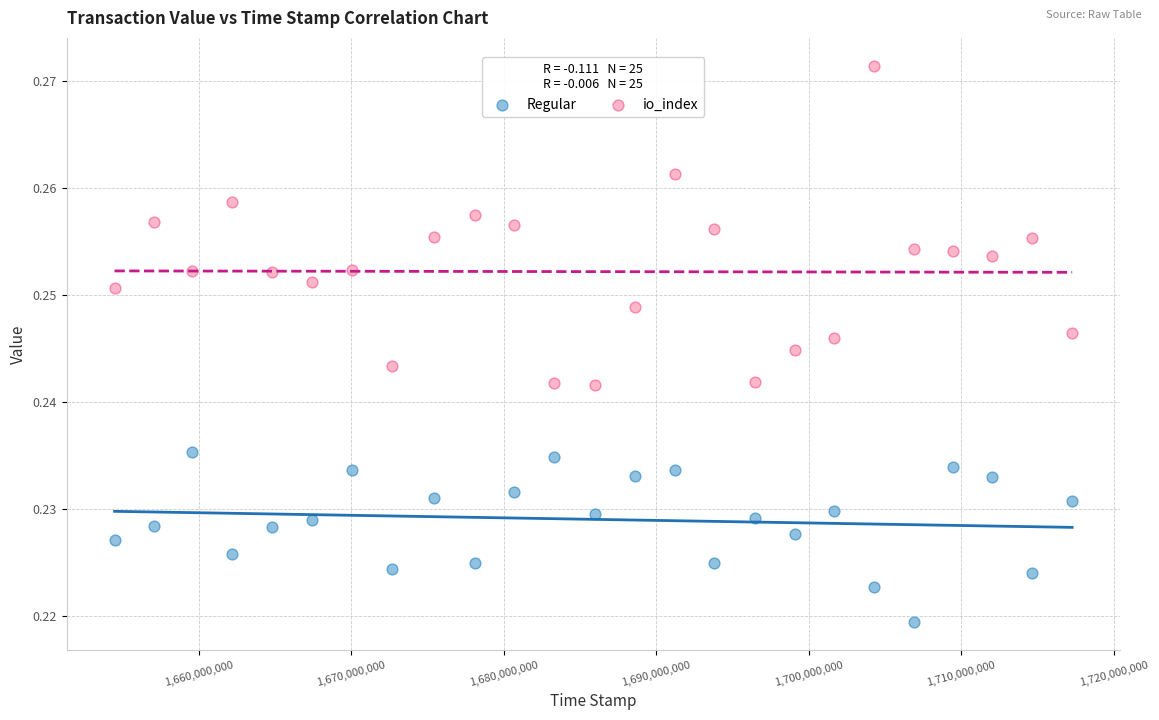

What are all the series names shown in the legend?

Regular, io_index